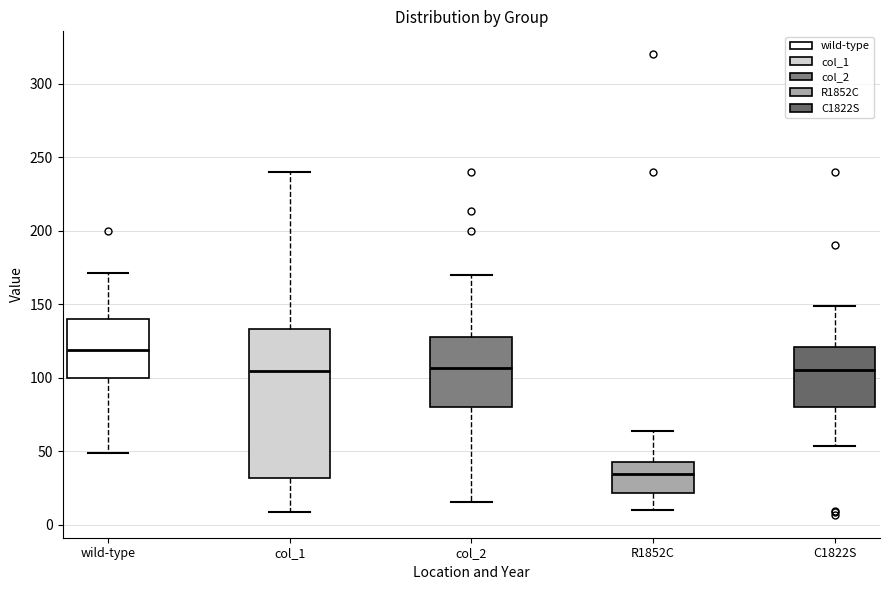

Where is the lower edge of the box for C1822S on the y-axis? The values are not printed on the chart, so give them approximately, as read against the axis.

80